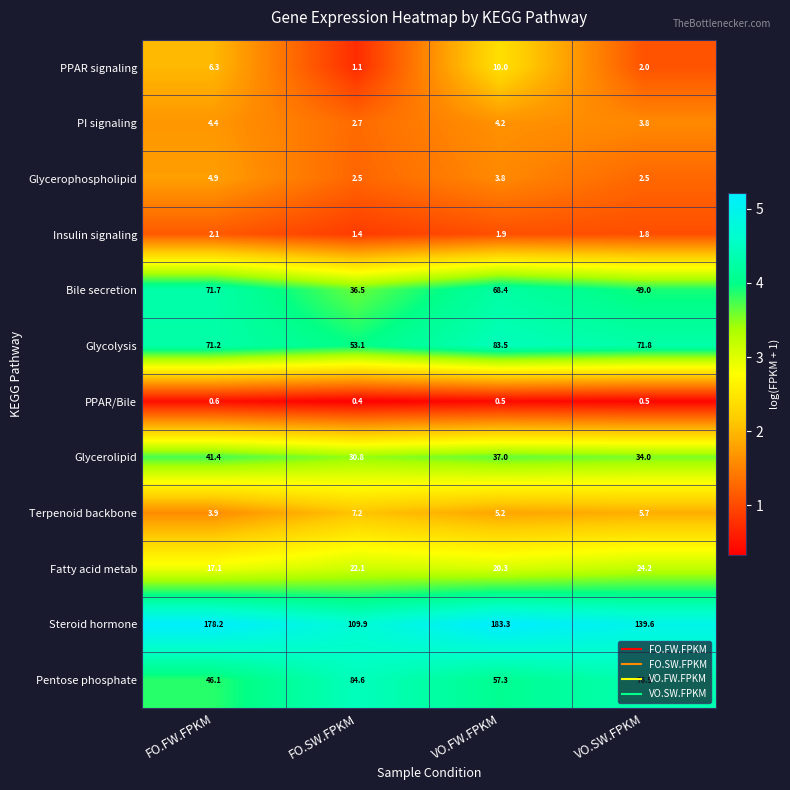

At which category is the sum across all series the highest?

VO.FW.FPKM